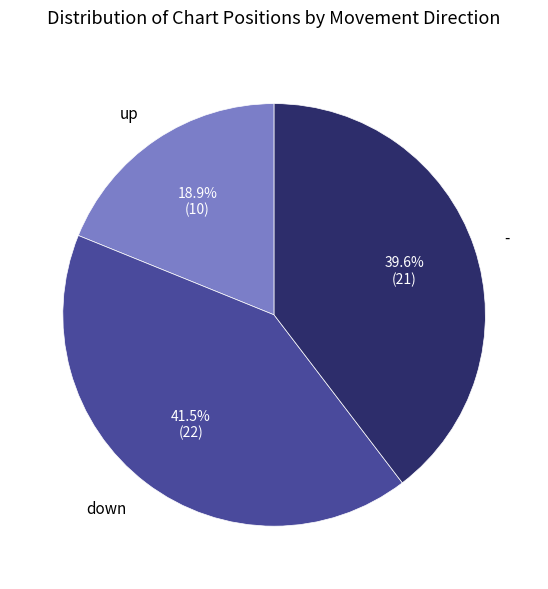

What is the ratio of the value at - to the value at down?

1.0